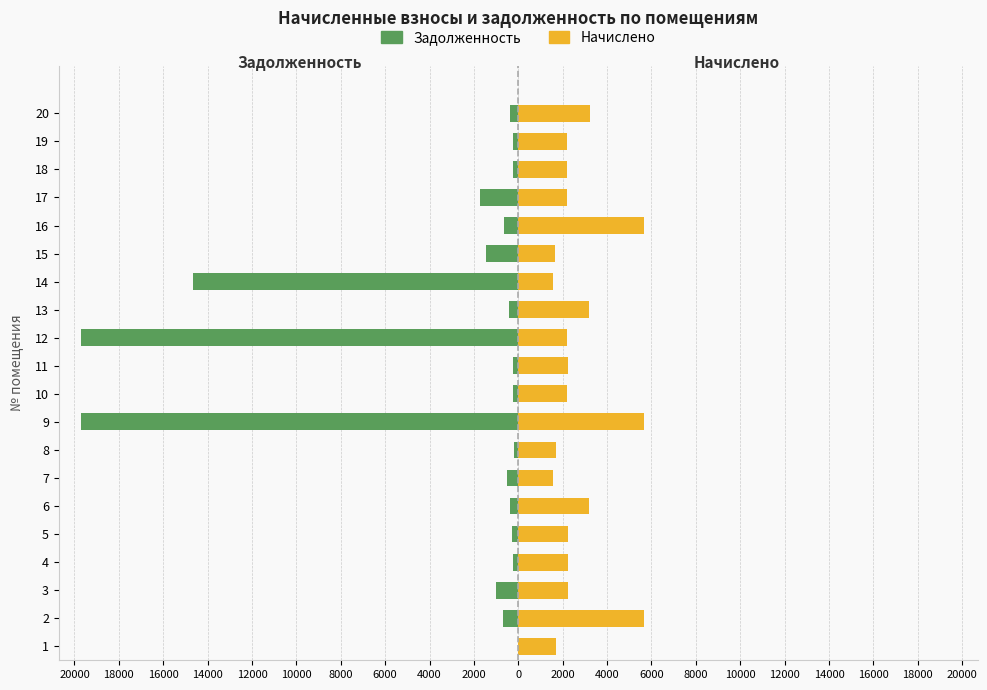

Count the number of data series in this chart.

2